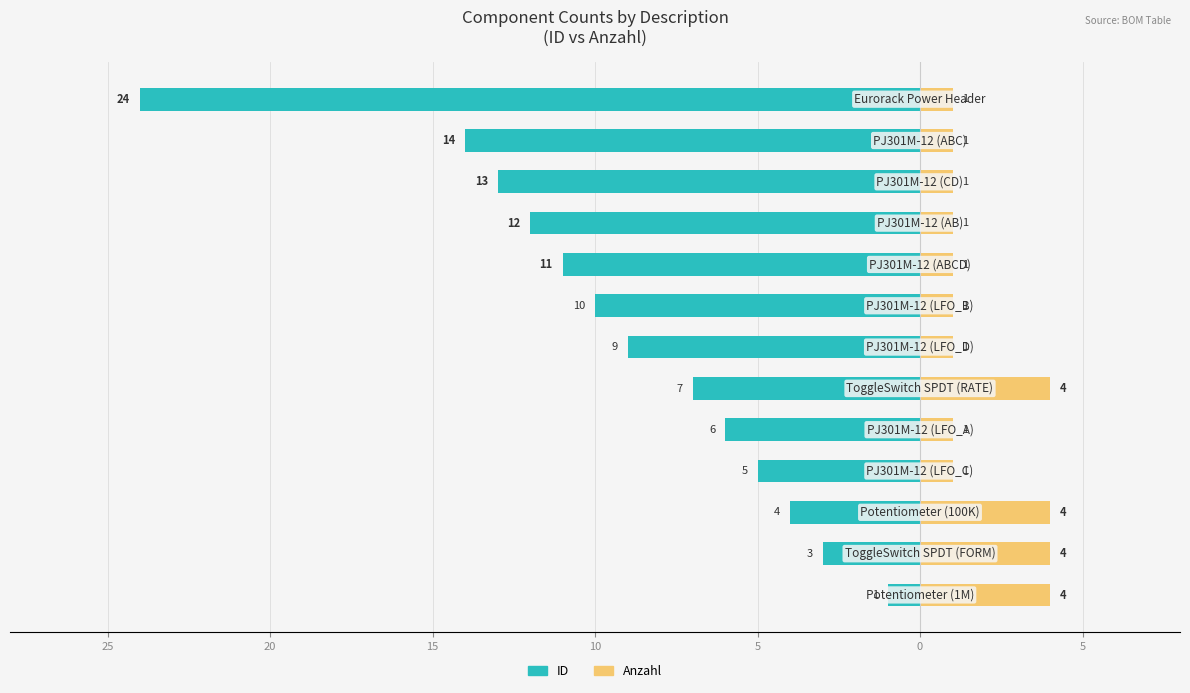

Which series has the largest range (max minus min)?

ID